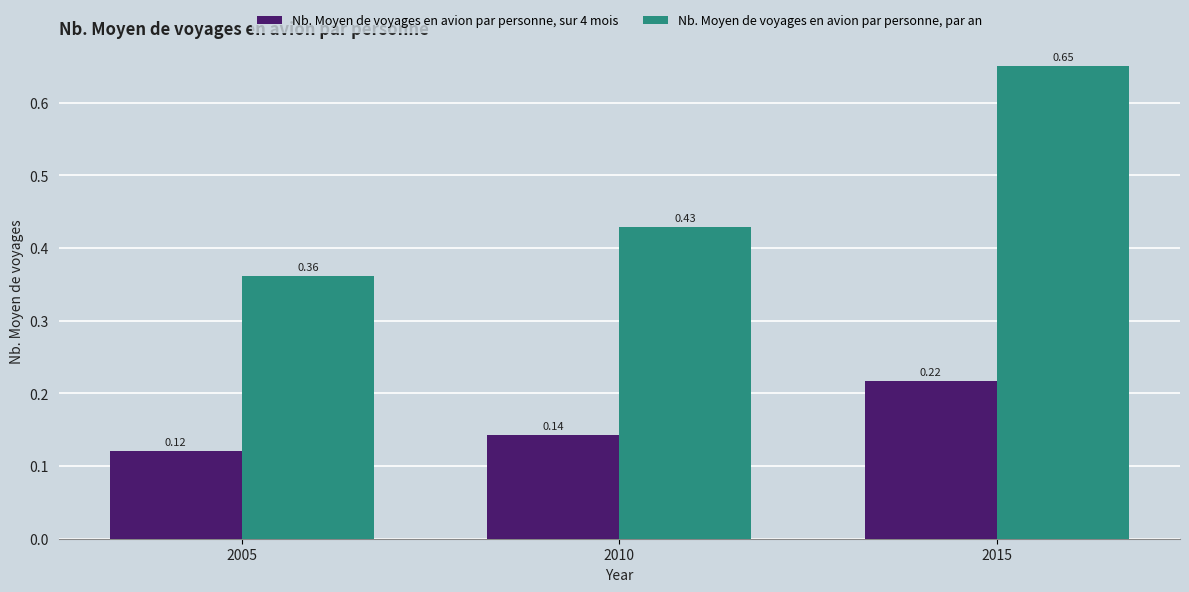

What is the difference between the maximum and minimum values in the Nb. Moyen de voyages en avion par personne, par an series?

0.3